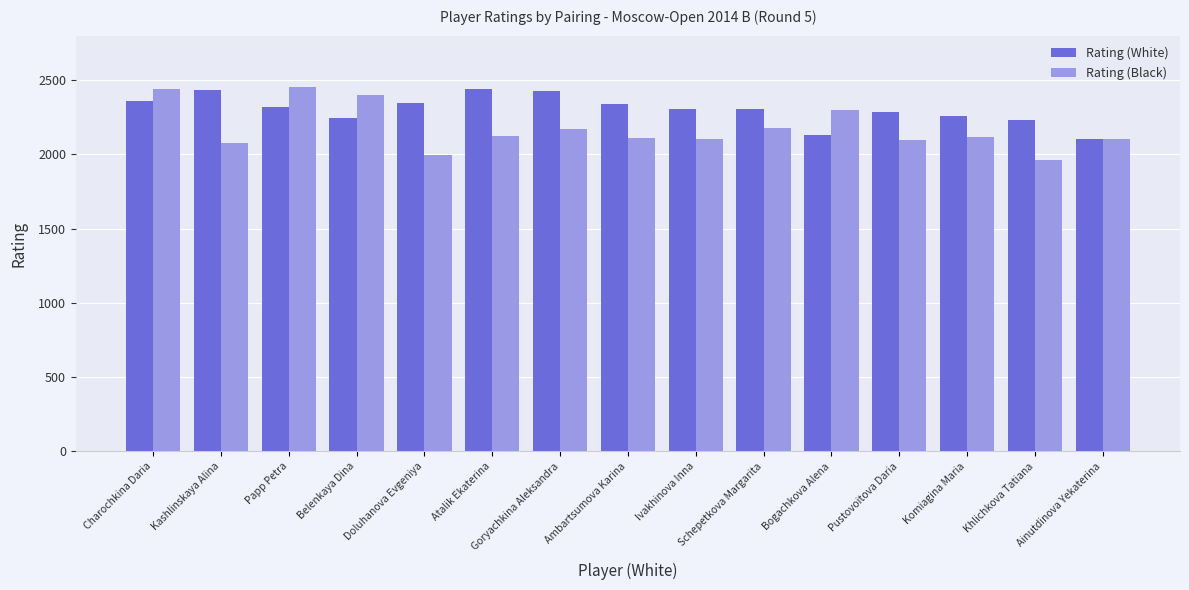

What is the label of the 7th bar from the right?

Ivakhinova Inna